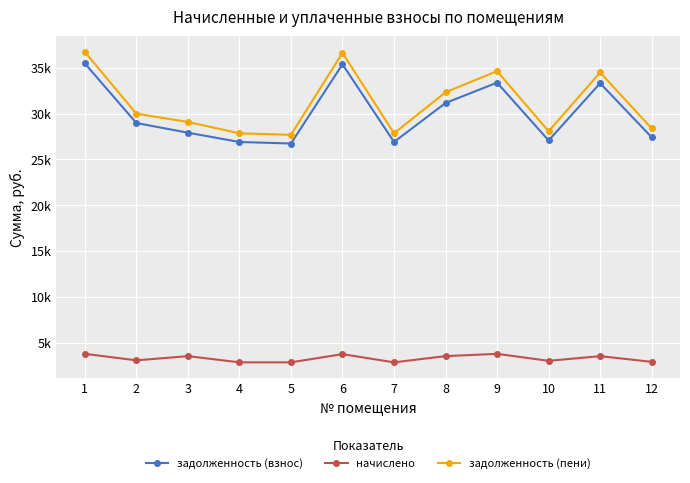

At which category is the sum across all series the highest?

1